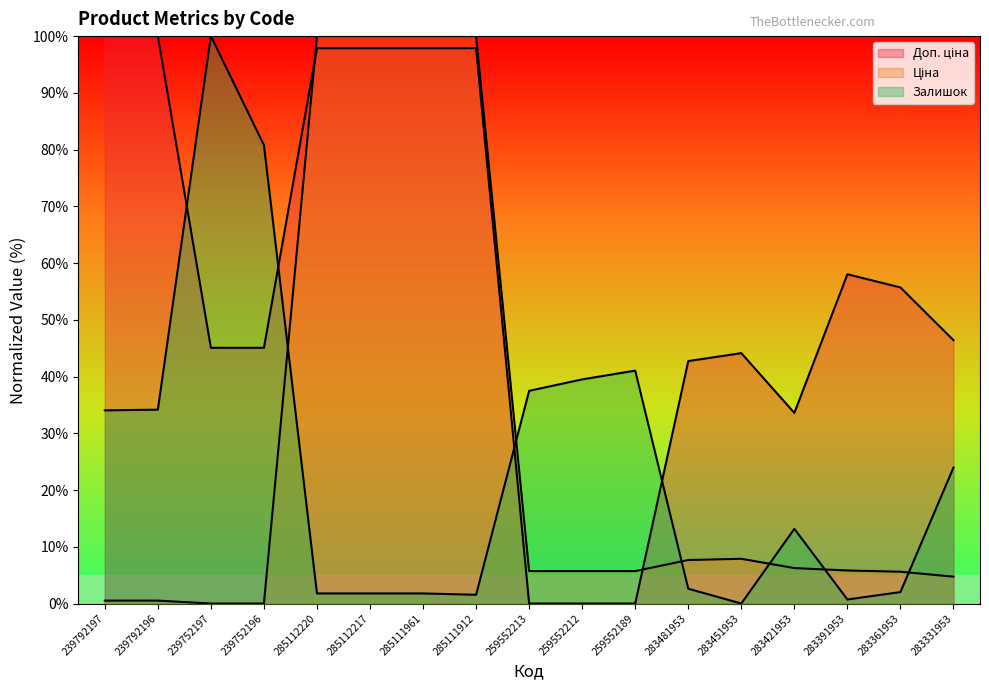

Which series changed the most between 259552213 and 259552212?

Залишок